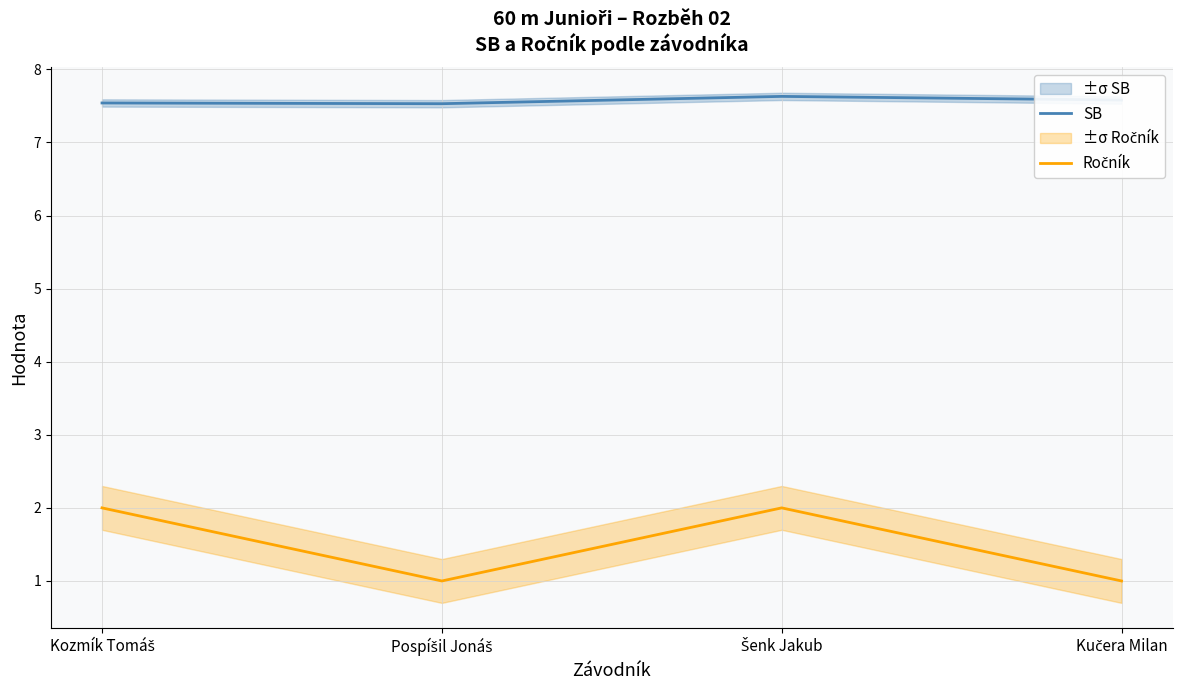

Which category has the highest value across all series?

Šenk Jakub